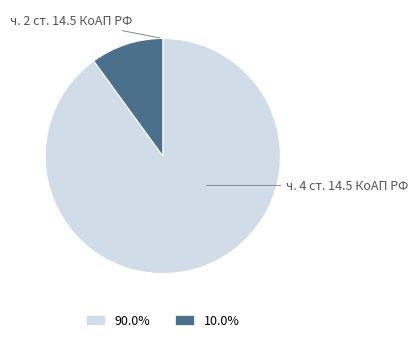

Does any single category account for the majority?

Yes